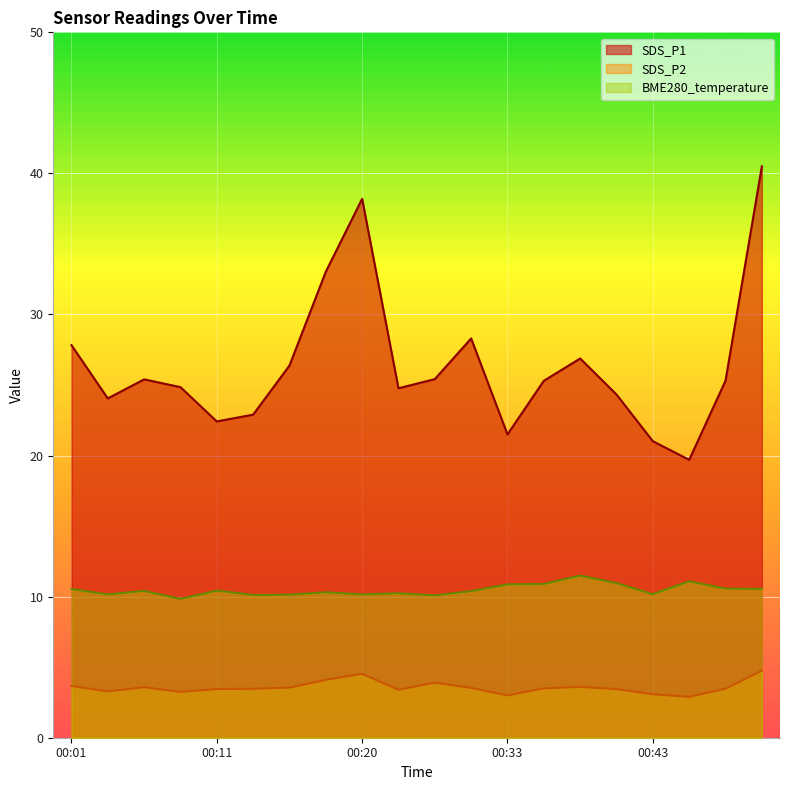

How many lines are shown in the chart?

3